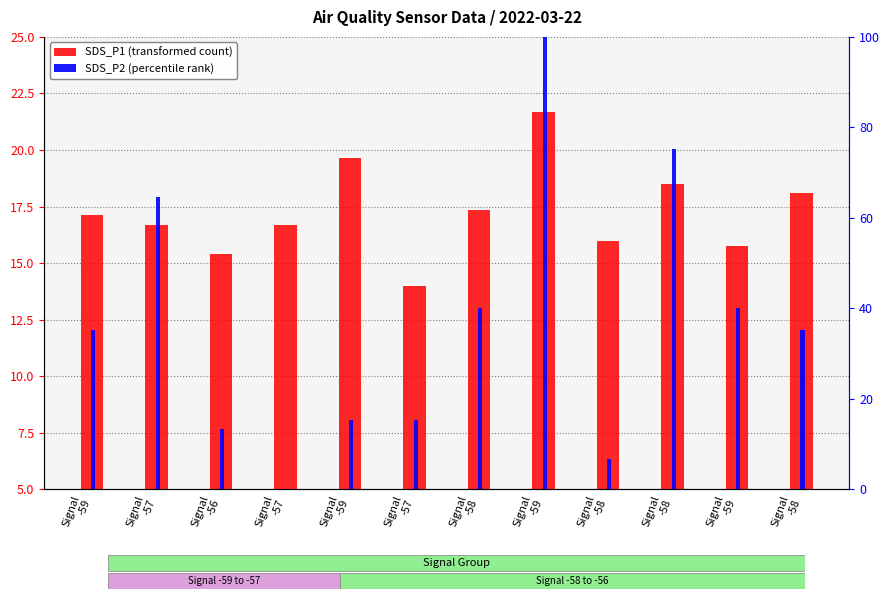

What are all the series names shown in the legend?

SDS_P1 (transformed count), SDS_P2 (percentile rank)